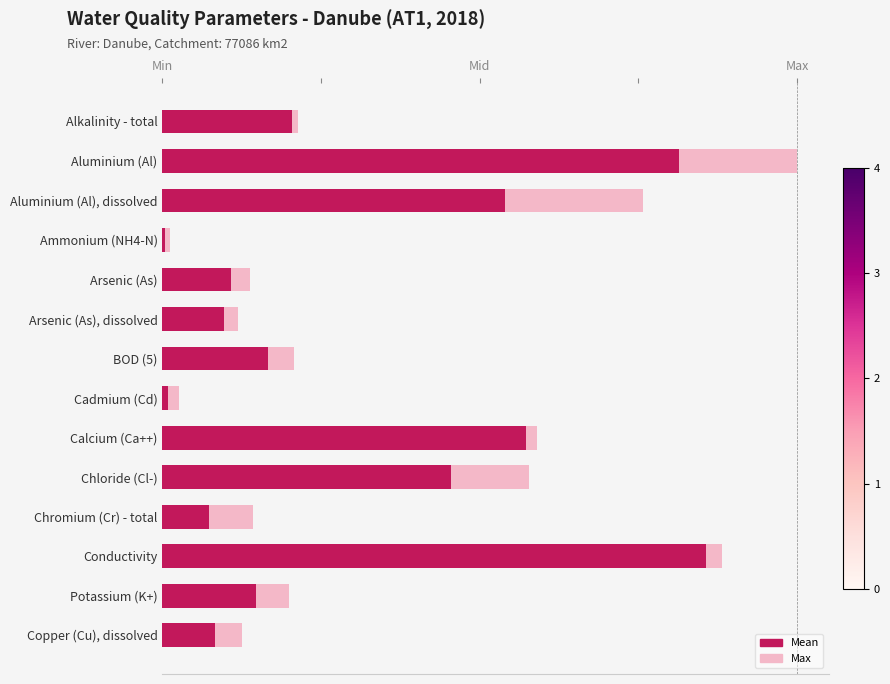

What is the approximate value of Mean at Aluminium (Al), dissolved?

0.5